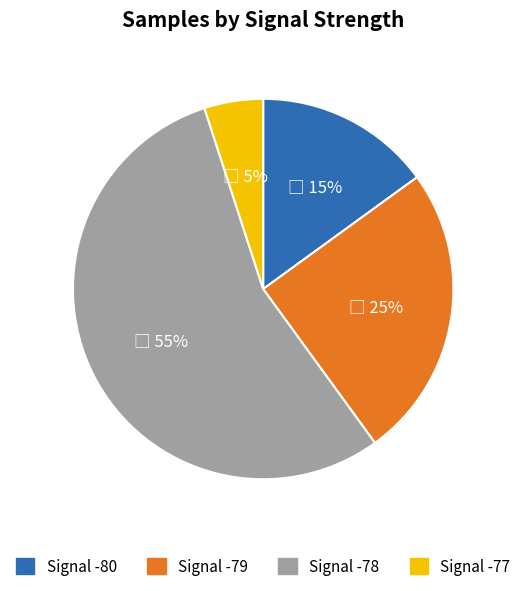

Is there any slice that represents more than half of the pie?

Yes